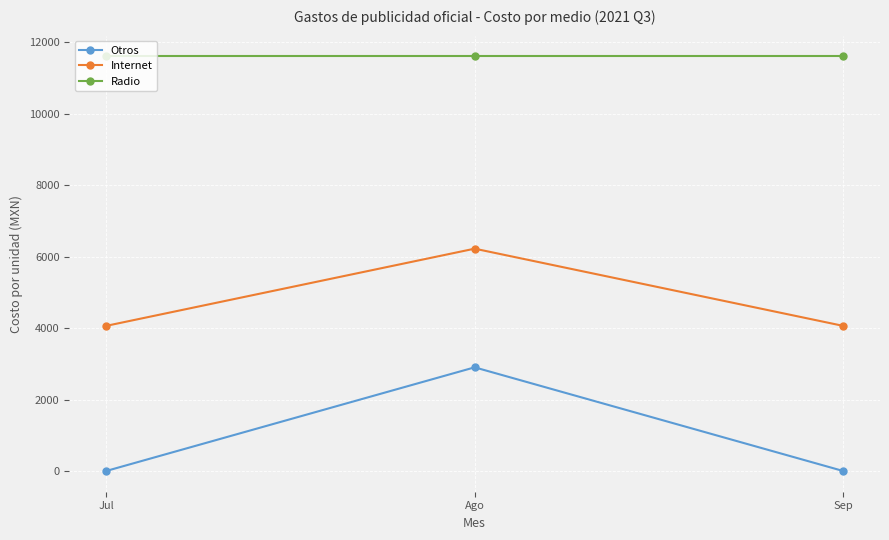

What are all the series names shown in the legend?

Otros, Internet, Radio